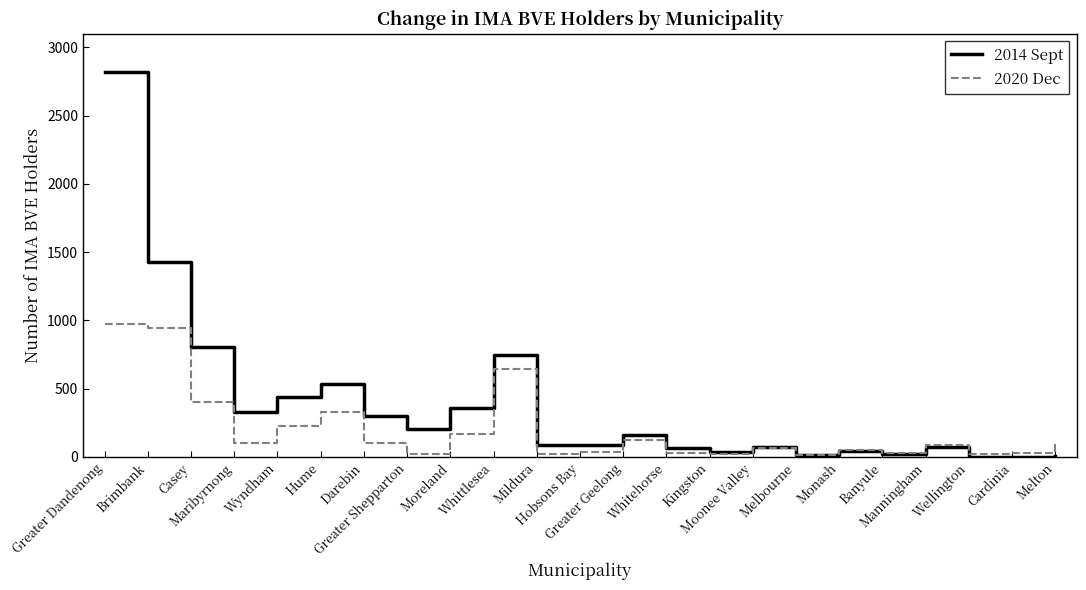

Where does the 2020 Dec series first go above 89?

Greater Dandenong